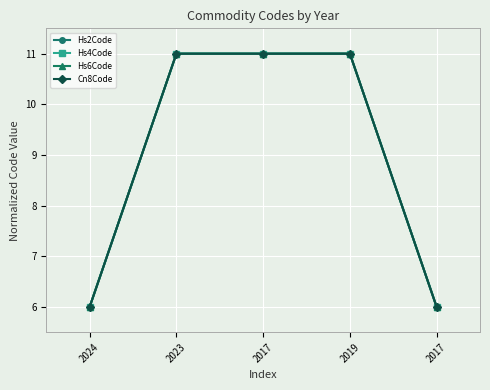

Is this an area chart (filled region under the line)?

No